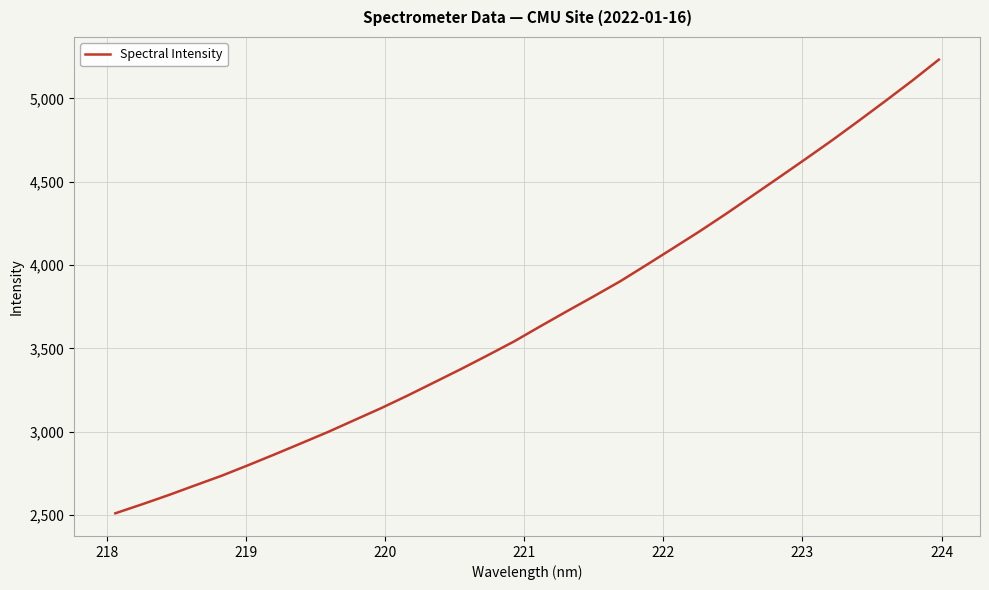

What is the minimum value shown in the chart?

2511.2